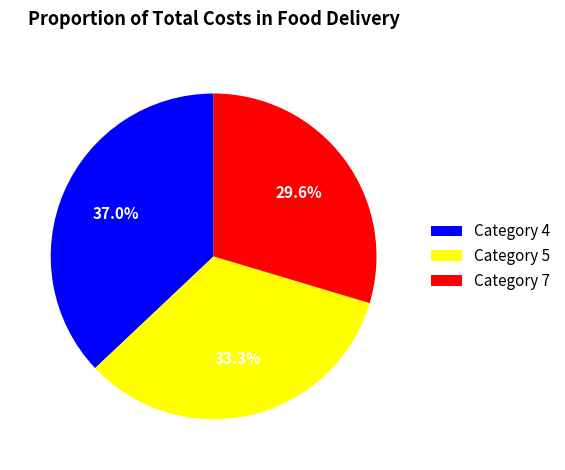

Which has a higher value, Category 7 or Category 5?

Category 5